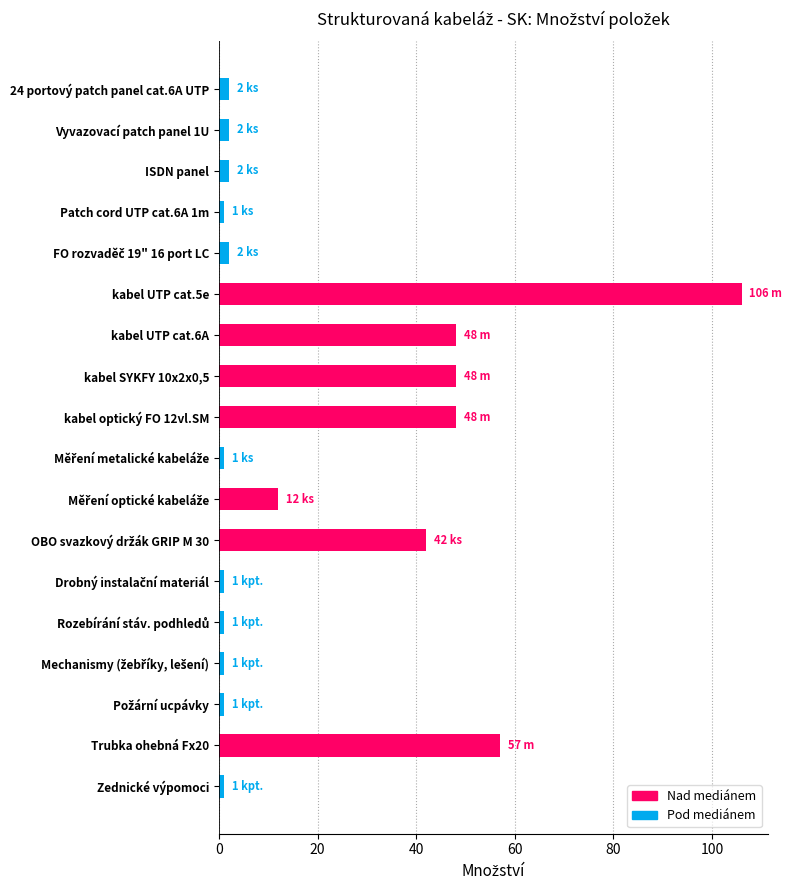

How many data points does each series have?

18